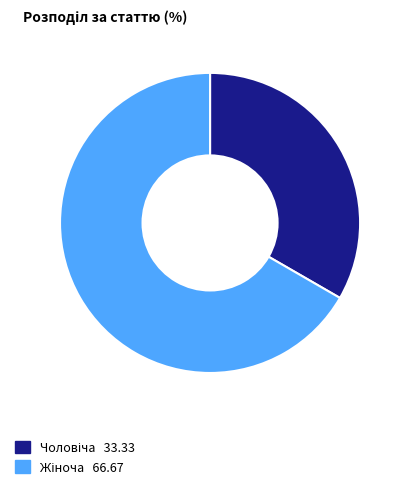

Is there a majority slice in this chart?

Yes